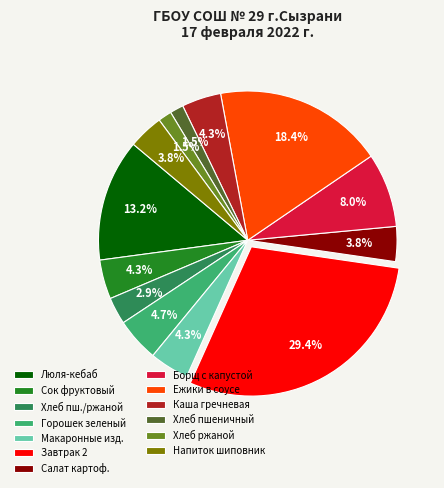

Between Хлеб пшеничный and Горошек зеленый, which is larger?

Горошек зеленый